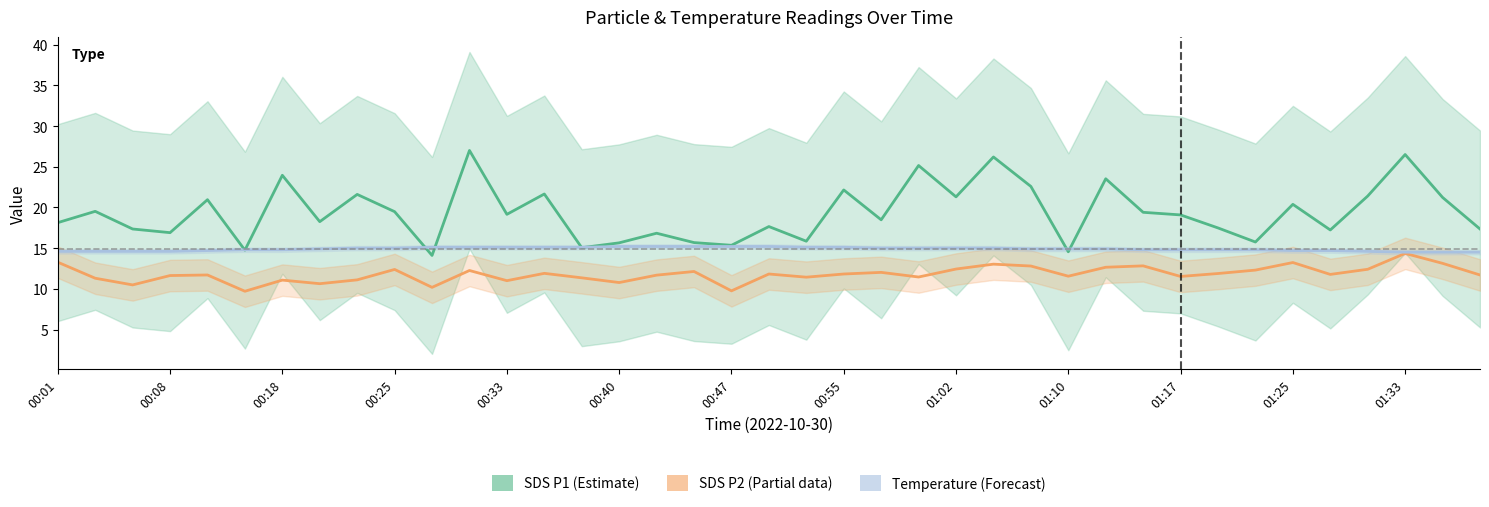

Which category has the lowest value in the Temp_center series?

01:33